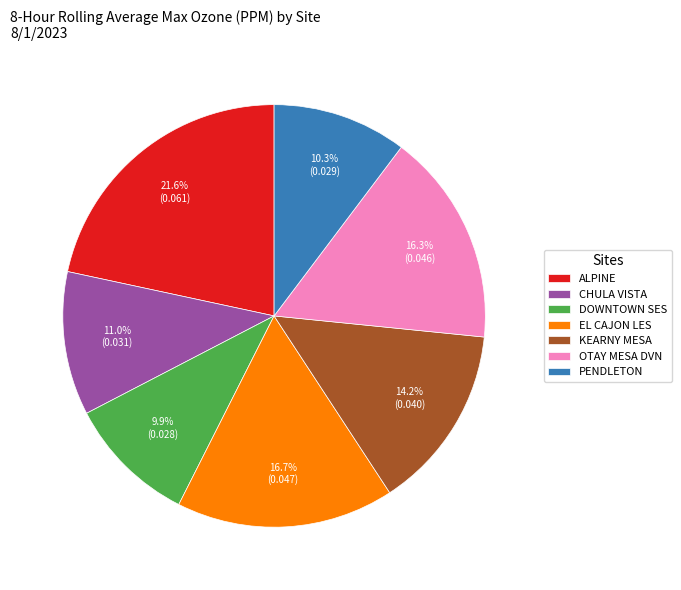

How many slices are in this pie chart?

7